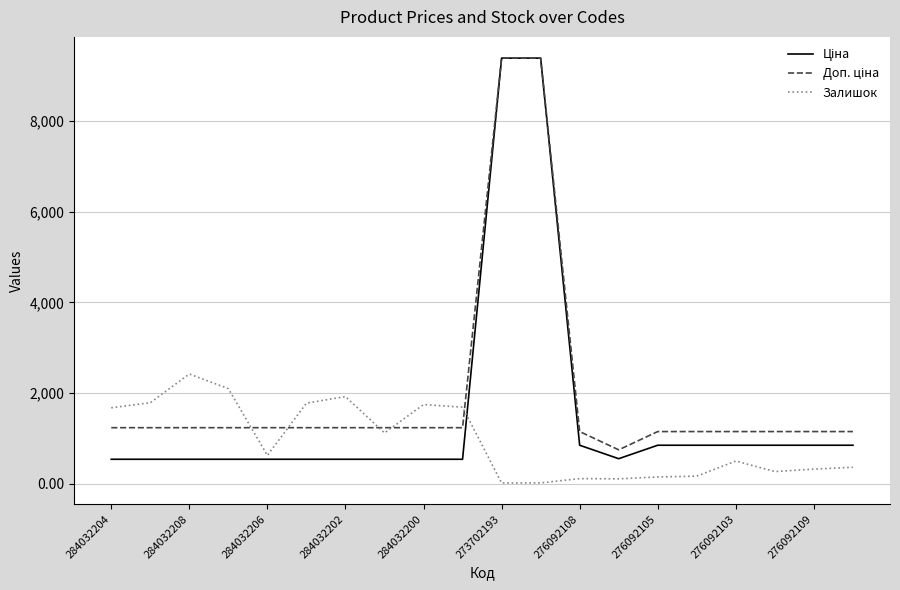

What is the greatest value displayed?

9384.0